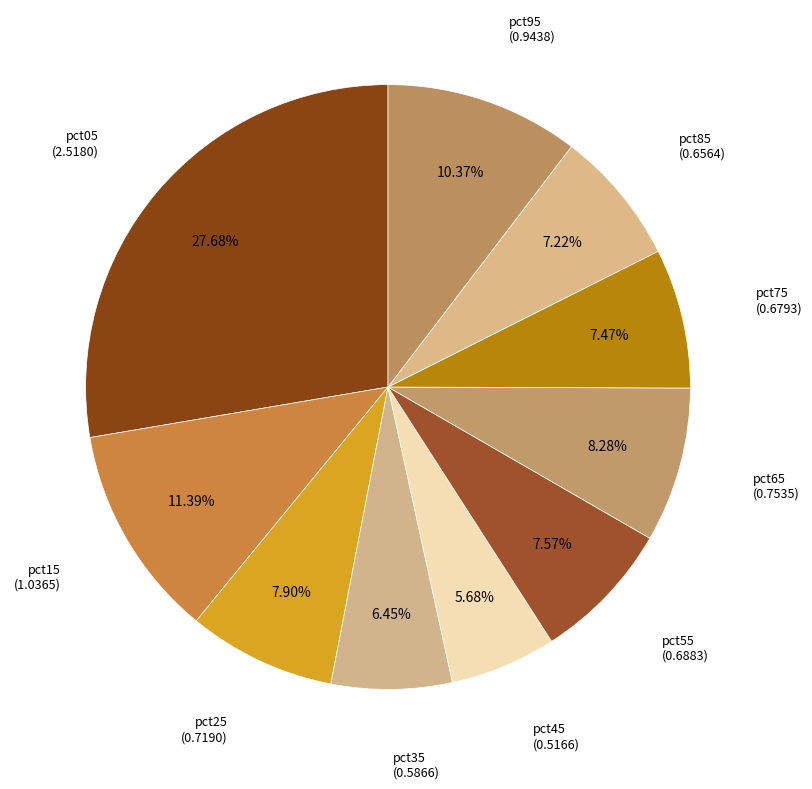

Does any single category account for the majority?

No